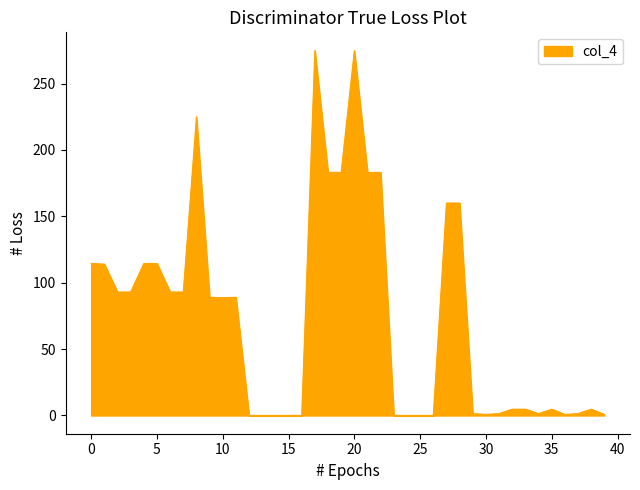

What is the maximum value shown in the chart?

274.9